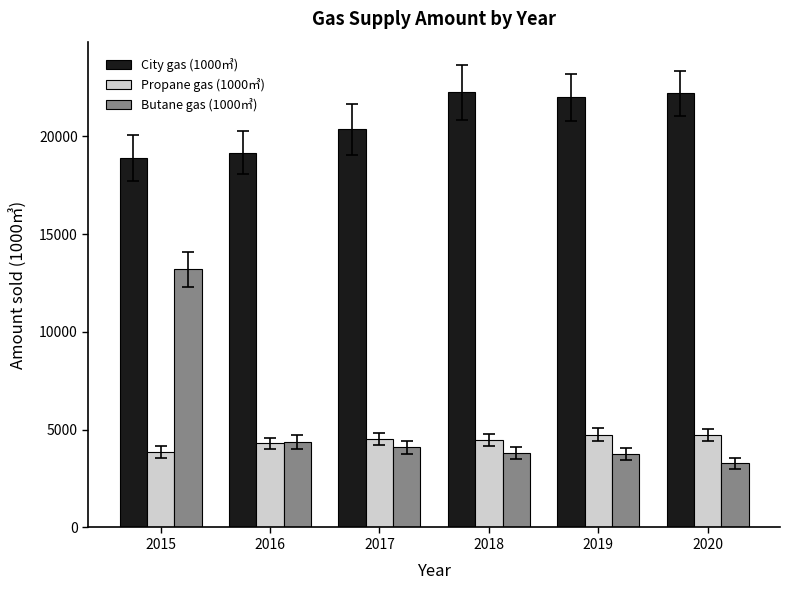

Which series has the widest spread of values?

Butane gas (1000㎥)